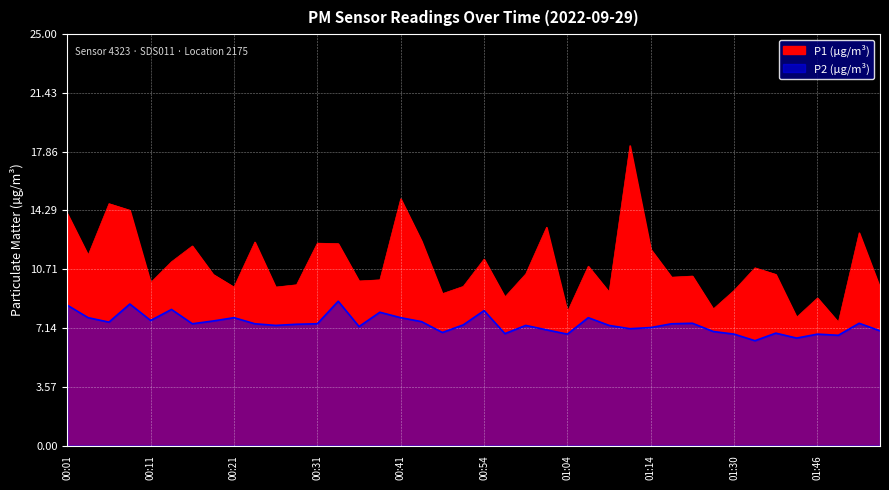

Reading left to right, what are all the values shown in this chart?

P1: 14.1	11.6	14.7	14.3	9.9	11.2	12.1	10.4	9.6	12.4	9.6	9.8	12.3	12.3	10.0	10.1	15.0	12.4	9.2	9.7	11.3	9.0	10.4	13.3	8.1	10.9	9.3	18.2	11.9	10.2	10.3	8.3	9.4	10.8	10.4	7.8	9.0	7.5	12.9	9.6
P2: 8.5	7.8	7.5	8.6	7.6	8.3	7.4	7.6	7.8	7.4	7.3	7.4	7.4	8.8	7.2	8.1	7.8	7.5	6.9	7.3	8.2	6.8	7.3	7.0	6.8	7.8	7.3	7.1	7.2	7.4	7.4	6.9	6.8	6.4	6.8	6.5	6.8	6.7	7.4	7.0